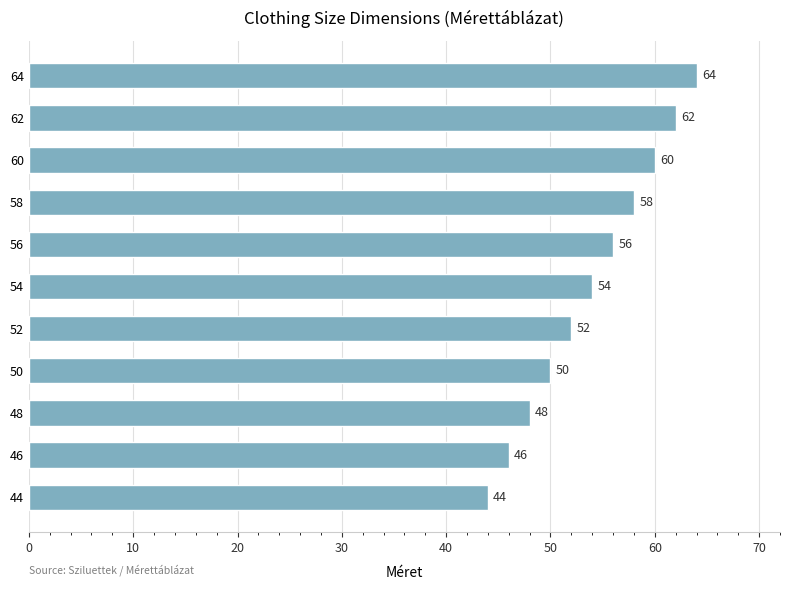

Does the chart contain any negative values?

No